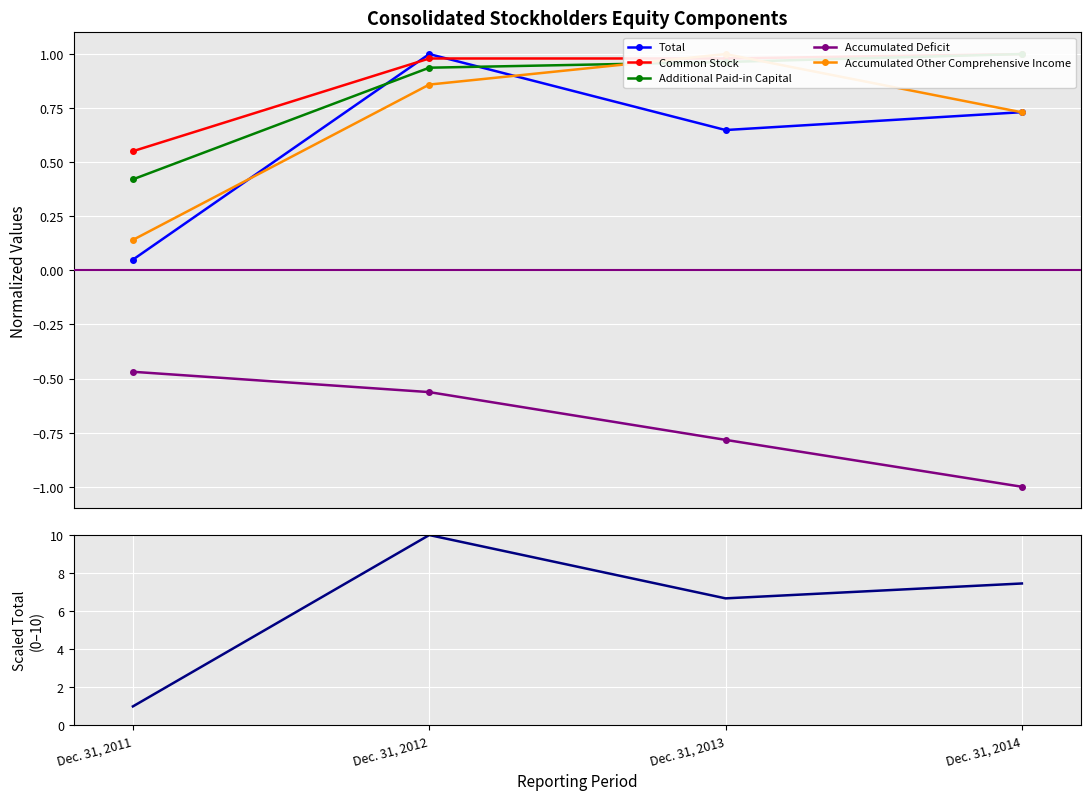

What is the average value of the Accumulated Deficit series?

-0.7